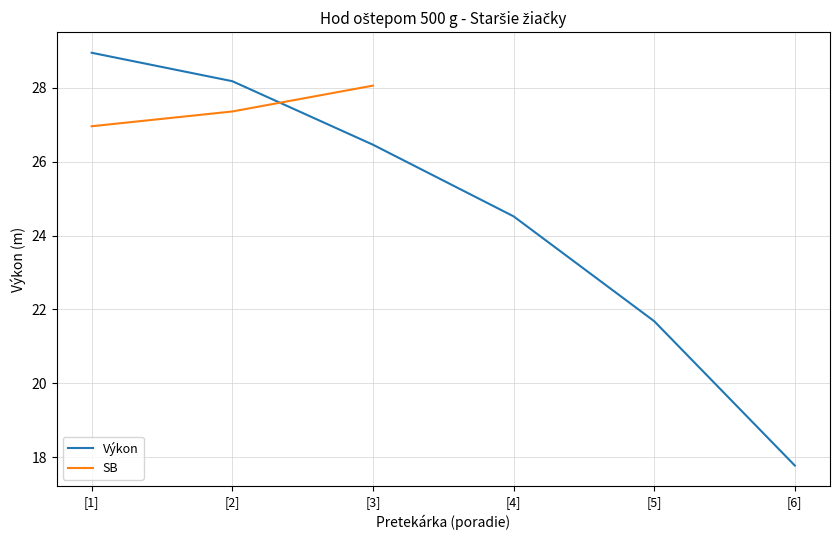

What are all the series names shown in the legend?

Výkon, SB